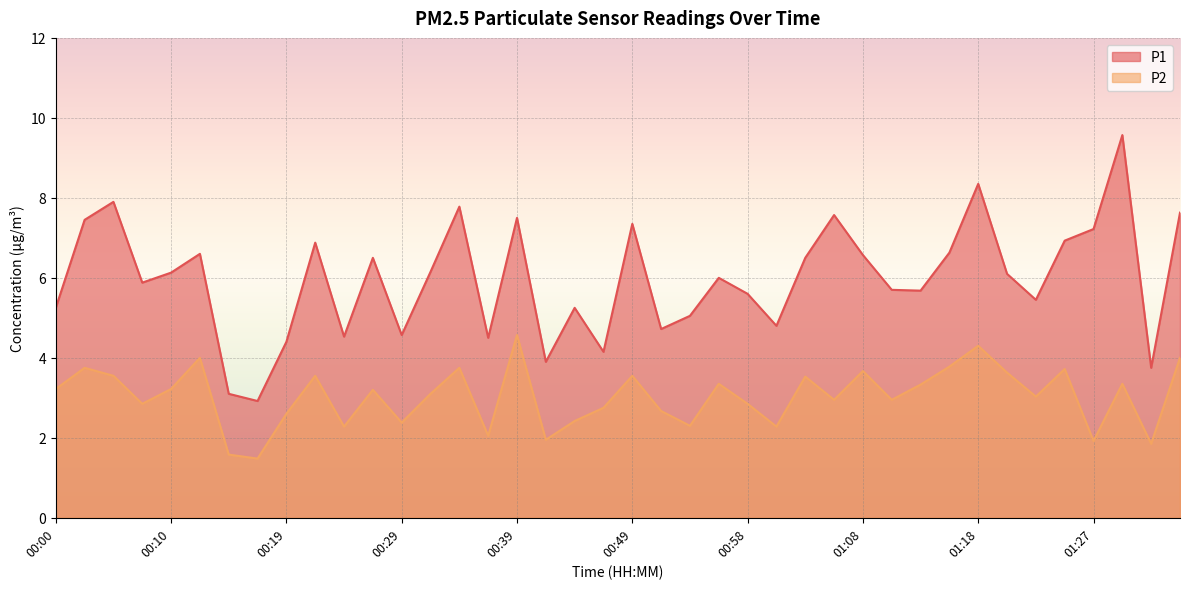

Which series has the largest total across all categories?

P1